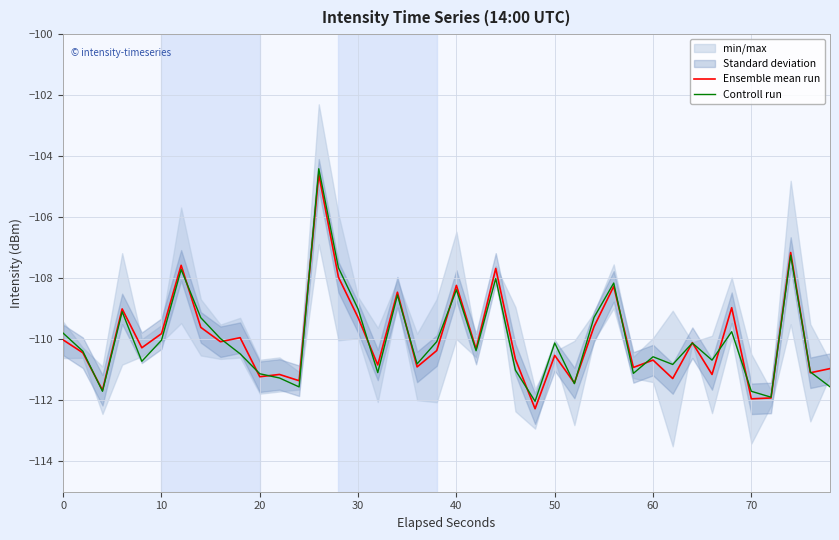

What is the minimum value for Ensemble mean run?

-112.3